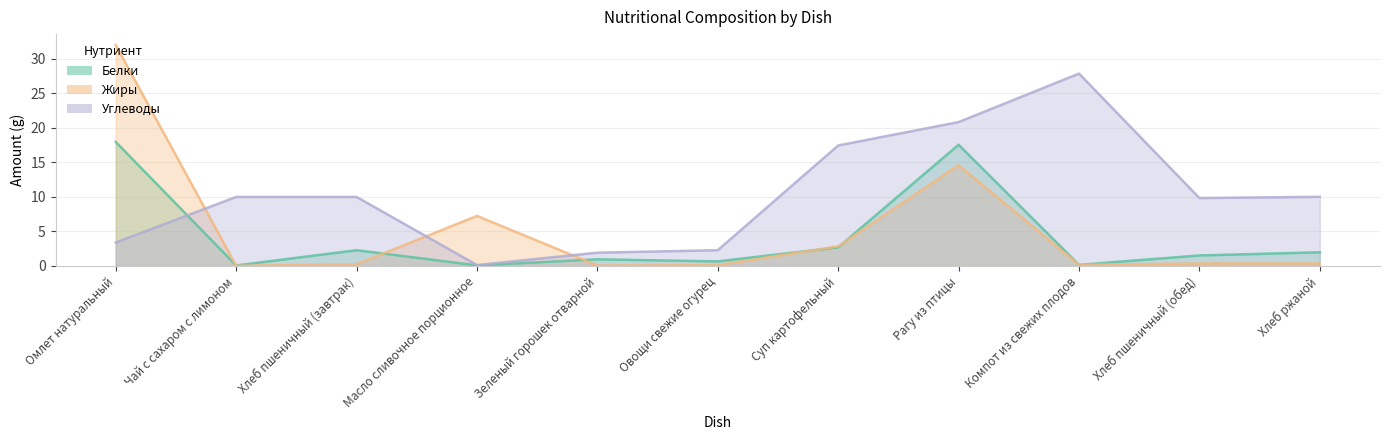

Does the chart have visible grid lines?

Yes